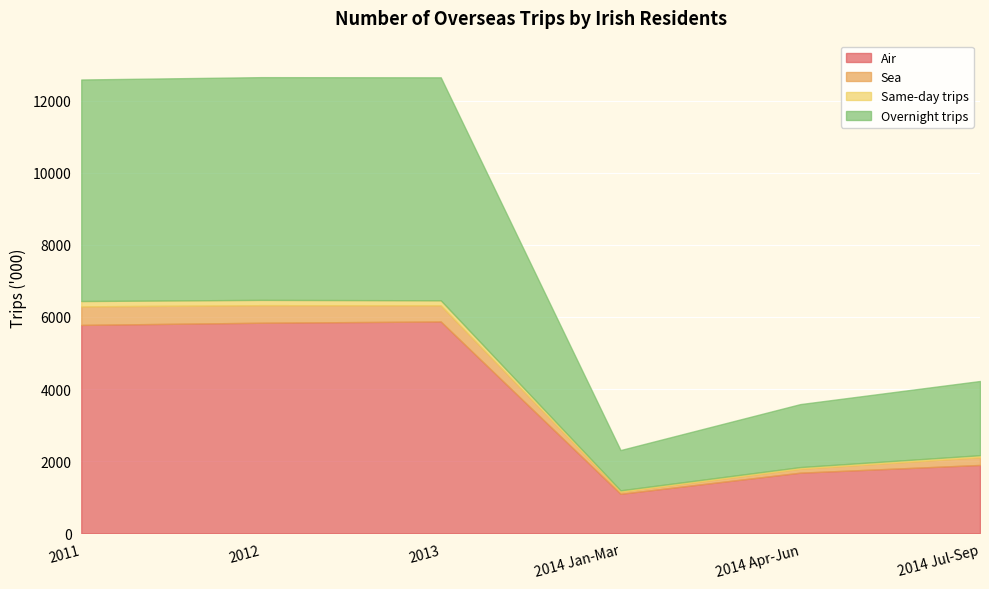

What is the difference between the maximum and minimum values in the Same-day trips series?

112